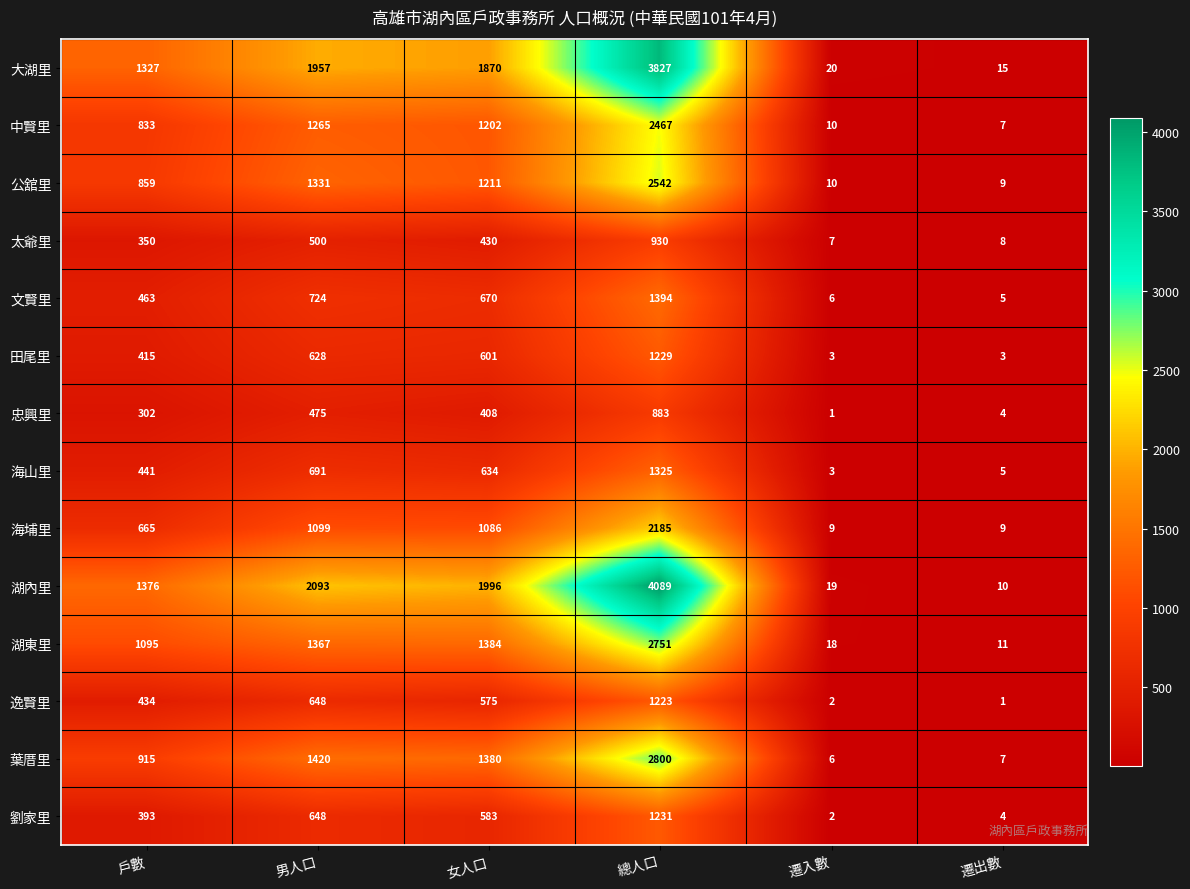

What value does the 劉家里 series have at 女人口?

583